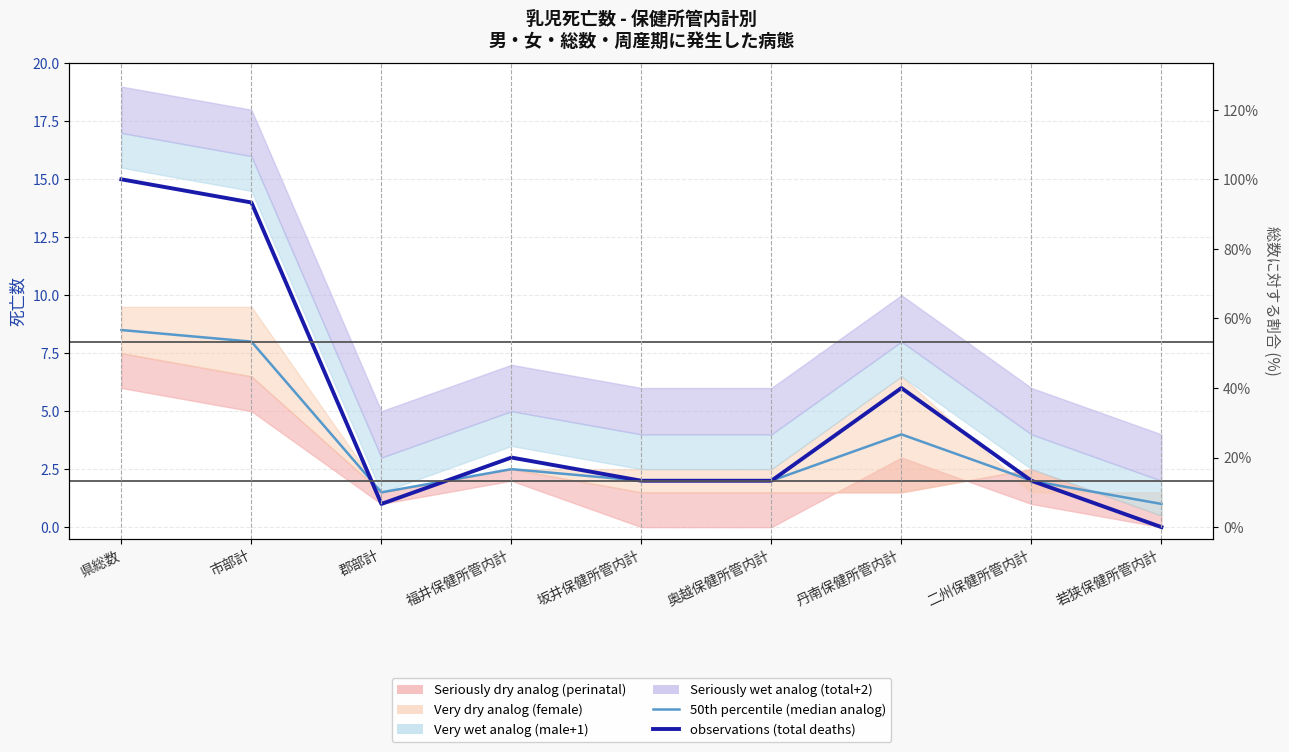

What is the sum of all 50th percentile (median) values?

31.5